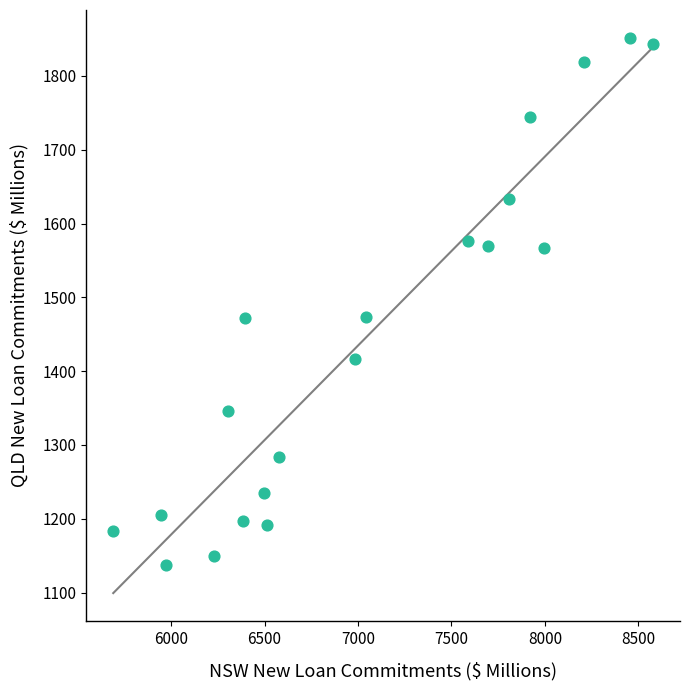

What is the range of X values (max minus min)?

2888.6